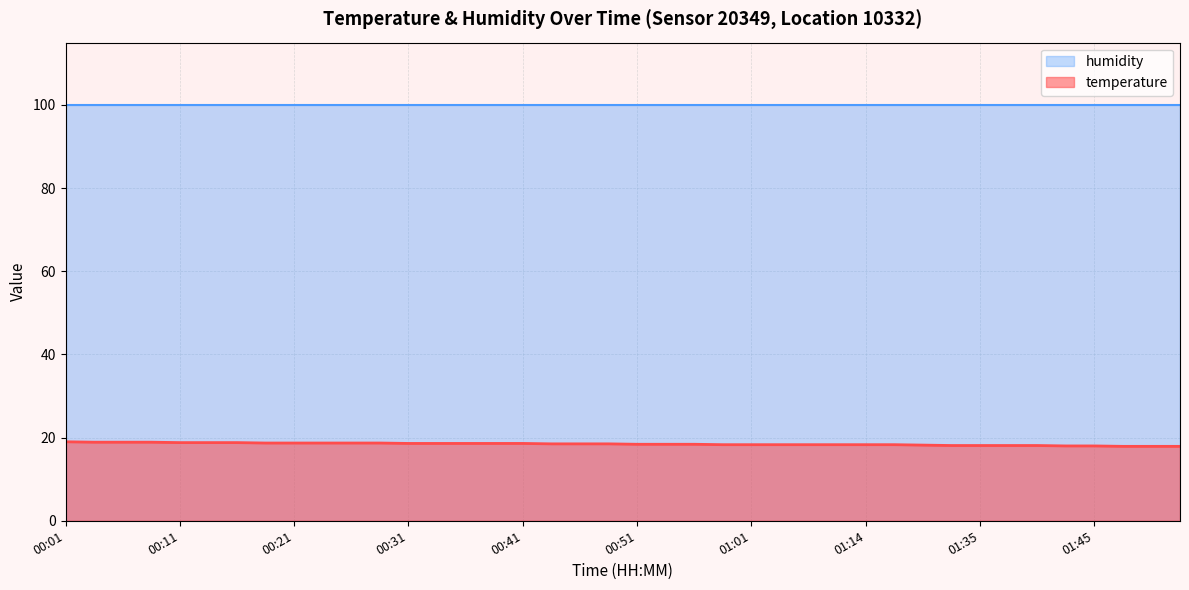

Approximately how many times larger is the value at 01:01 compared to 01:06?

1.0